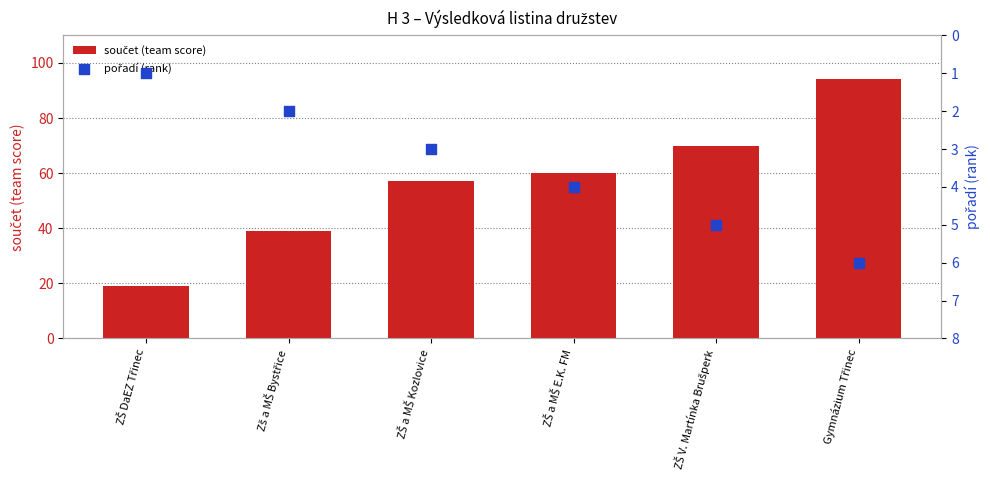

At how many categories does at least one series exceed 5?

6